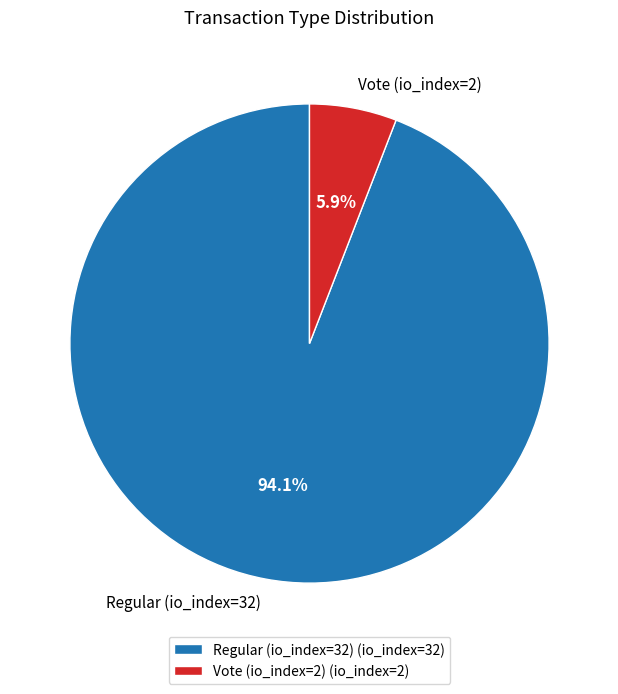

To the nearest percent, what is the difference between the Vote (io_index=2) and Regular (io_index=32) slice percentages?

88%